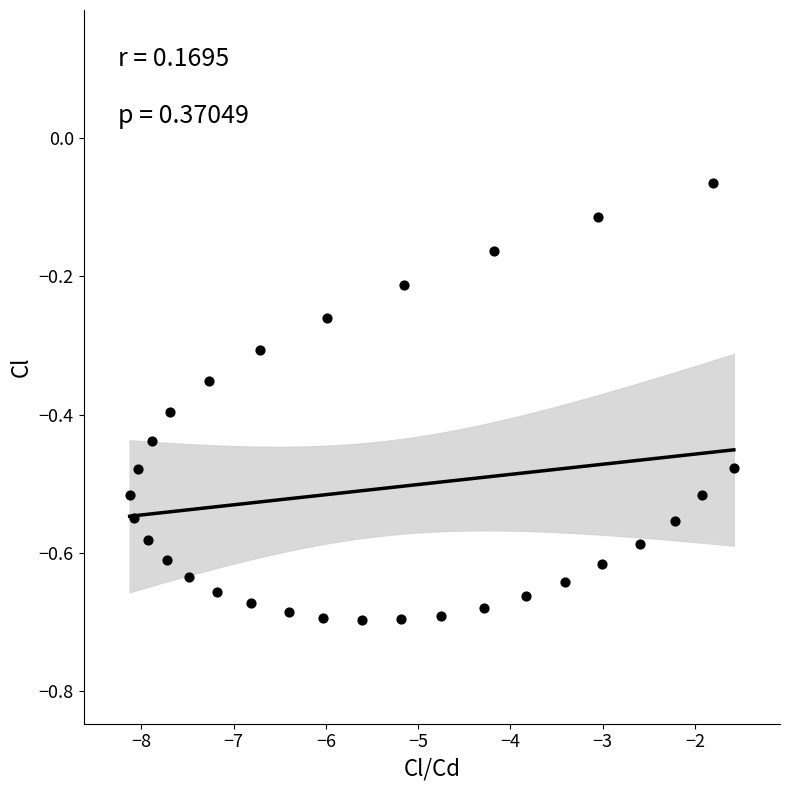

What is the range of Y values (max minus min)?

0.6